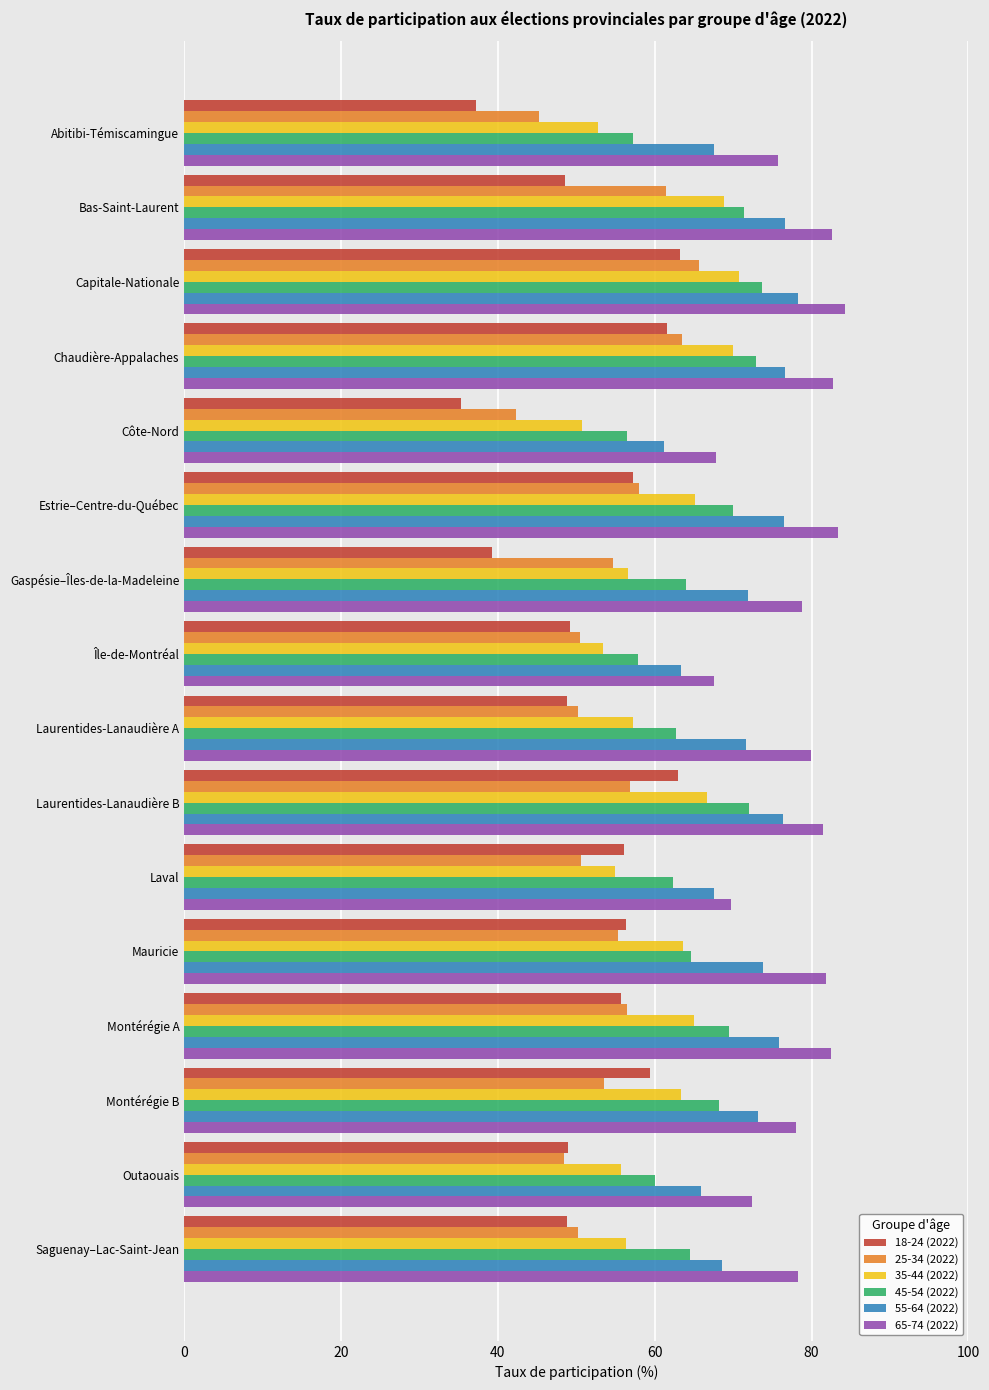

What is the difference between the maximum and minimum values in the 25-34 (2022) series?

23.2